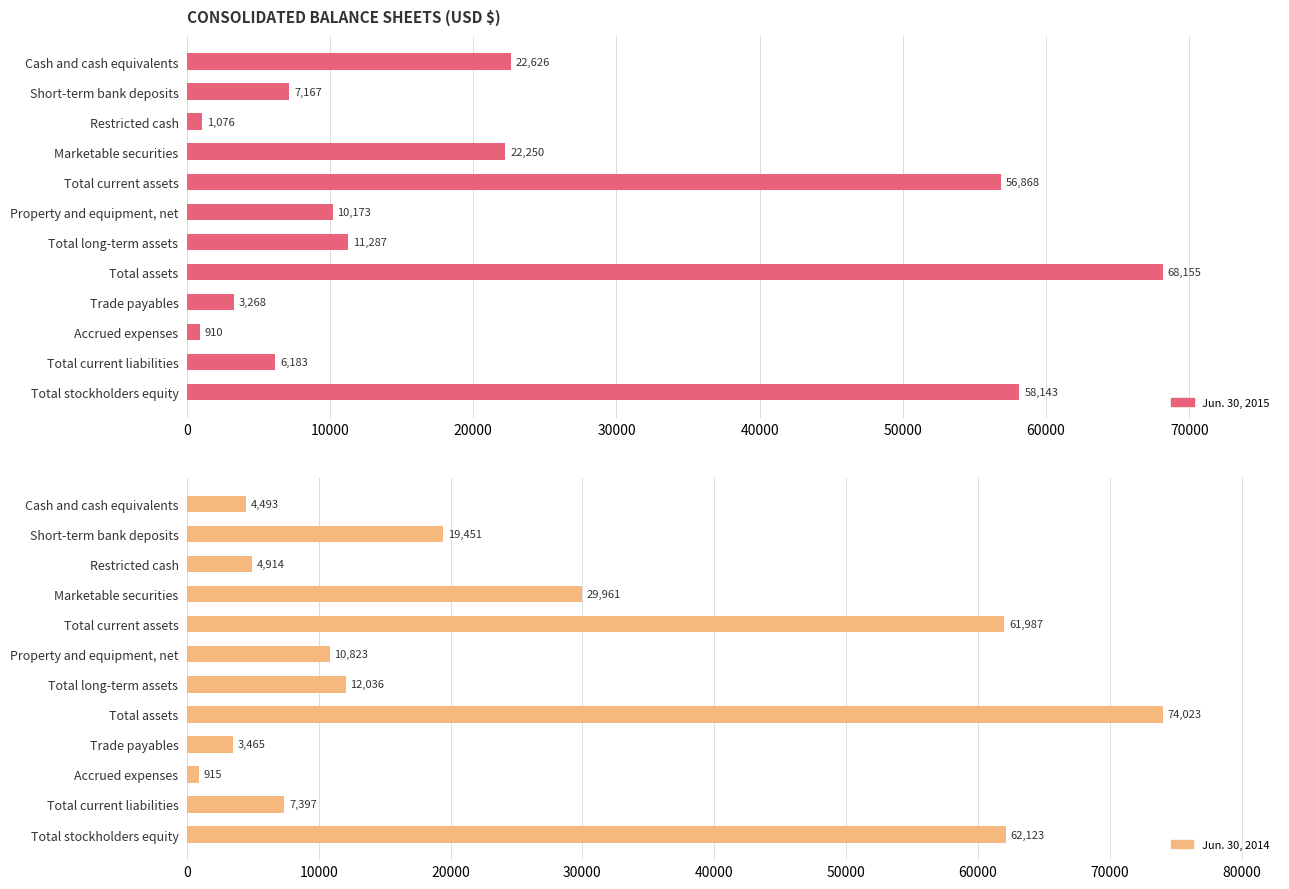

How many groups of bars are there?

12